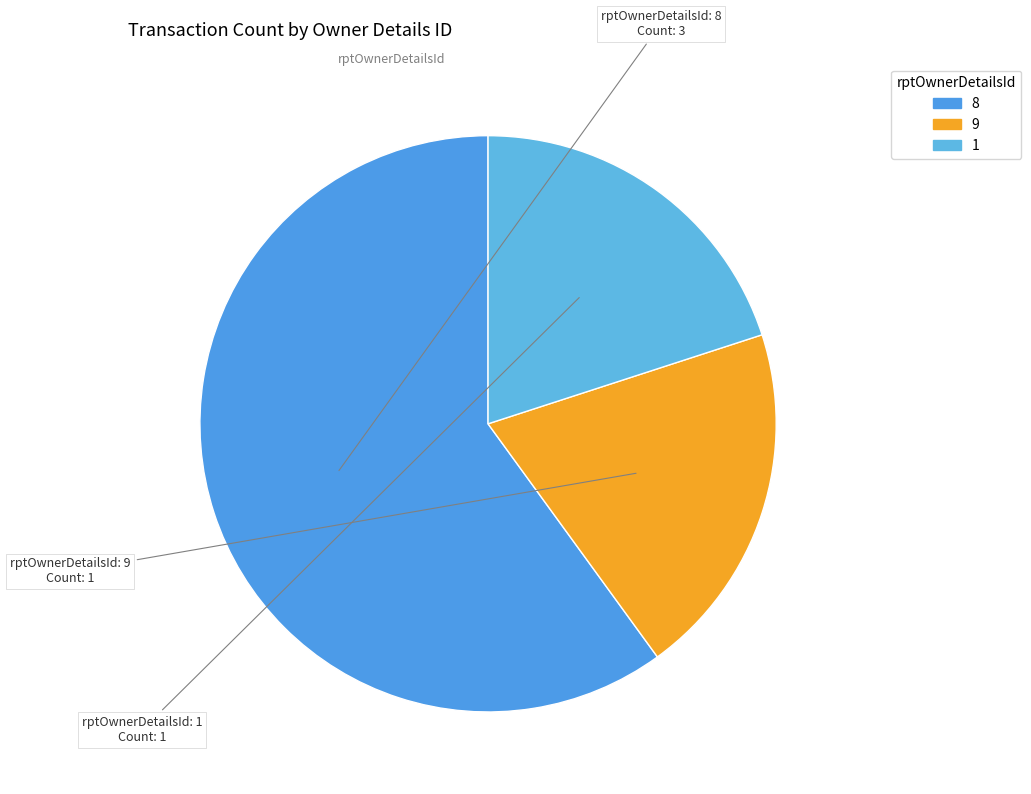

Does any single category account for the majority?

Yes